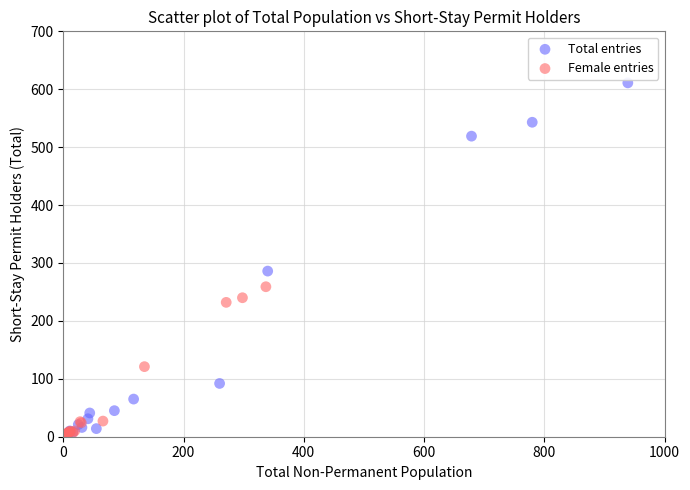

Which series has the widest spread of Y values?

Total entries